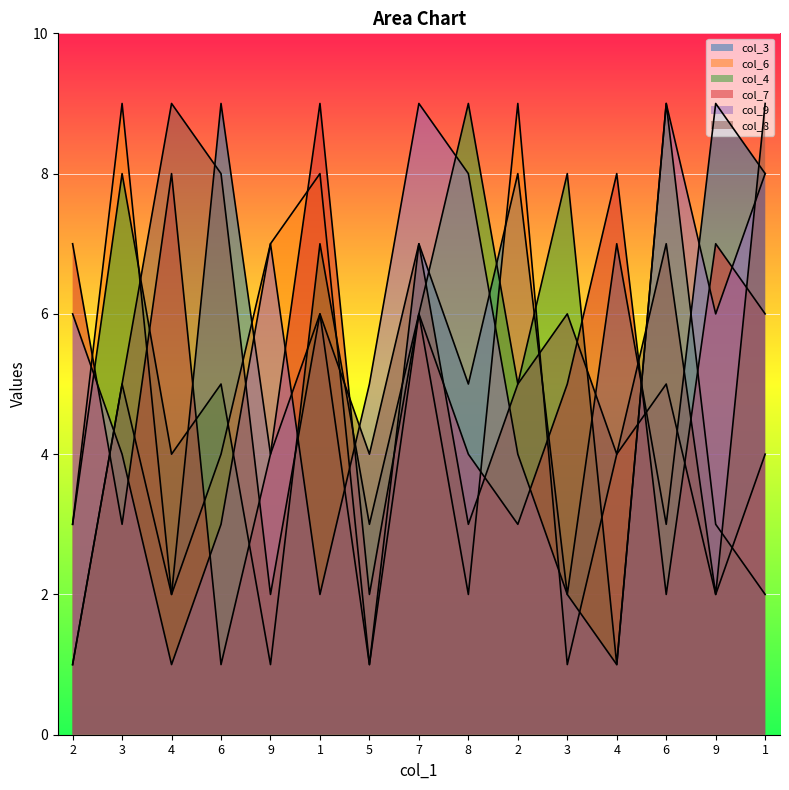

Which category has the lowest value in the col_4 series?

9